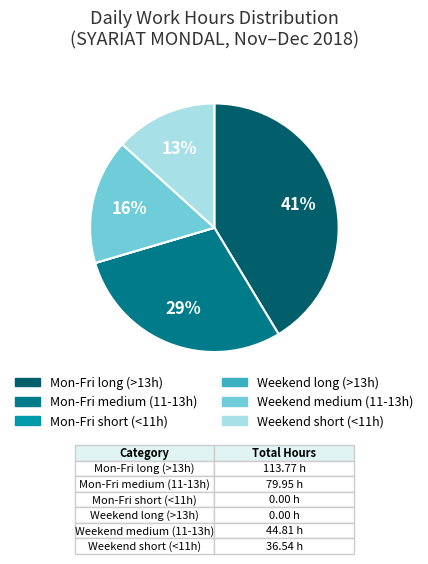

Is there a majority slice in this chart?

No